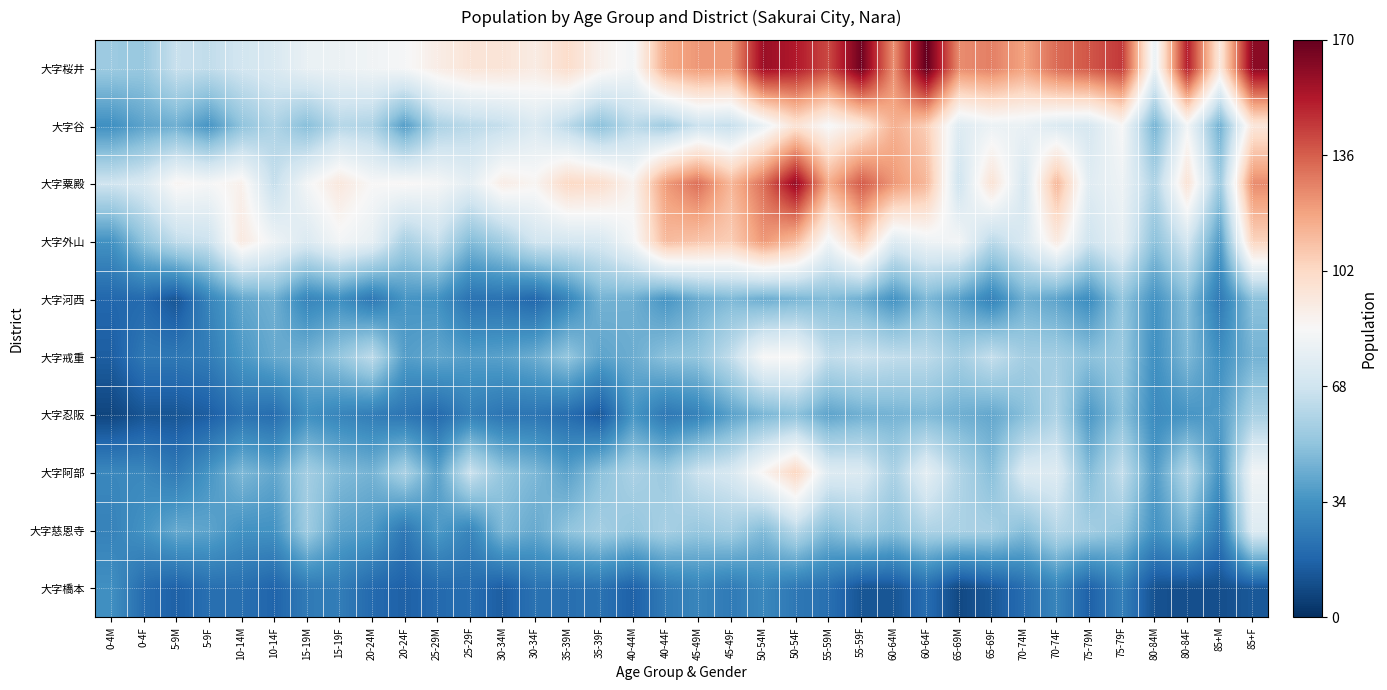

Reading left to right, list all the values displayed in this chart.

大字桜井: 0-4M=54	0-4F=53	5-9M=66	5-9F=64	10-14M=69	10-14F=72	15-19M=79	15-19F=80	20-24M=82	20-24F=84	25-29M=91	25-29F=96	30-34M=96	30-34F=92	35-39M=100	35-39F=89	40-44M=83	40-44F=117	45-49M=122	45-49F=121	50-54M=158	50-54F=153	55-59M=141	55-59F=168	60-64M=124	60-64F=171	65-69M=125	65-69F=128	70-74M=119	70-74F=133	75-79M=138	75-79F=145	80-84M=79	80-84F=152	85+M=94	85+F=162
大字谷: 0-4M=33	0-4F=40	5-9M=44	5-9F=35	10-14M=51	10-14F=59	15-19M=49	15-19F=61	20-24M=59	20-24F=38	25-29M=58	25-29F=62	30-34M=65	30-34F=73	35-39M=62	35-39F=50	40-44M=62	40-44F=55	45-49M=67	45-49F=65	50-54M=79	50-54F=97	55-59M=84	55-59F=94	60-64M=115	60-64F=106	65-69M=74	65-69F=80	70-74M=79	70-74F=73	75-79M=71	75-79F=85	80-84M=45	80-84F=83	85+M=44	85+F=95
大字粟殿: 0-4M=68	0-4F=72	5-9M=87	5-9F=84	10-14M=89	10-14F=65	15-19M=83	15-19F=94	20-24M=85	20-24F=86	25-29M=84	25-29F=77	30-34M=91	30-34F=87	35-39M=102	35-39F=100	40-44M=88	40-44F=121	45-49M=132	45-49F=113	50-54M=132	50-54F=160	55-59M=116	55-59F=137	60-64M=122	60-64F=113	65-69M=68	65-69F=97	70-74M=71	70-74F=113	75-79M=75	75-79F=81	80-84M=59	80-84F=97	85+M=54	85+F=125
大字外山: 0-4M=34	0-4F=51	5-9M=64	5-9F=67	10-14M=93	10-14F=81	15-19M=73	15-19F=83	20-24M=78	20-24F=57	25-29M=66	25-29F=48	30-34M=56	30-34F=69	35-39M=70	35-39F=71	40-44M=83	40-44F=112	45-49M=109	45-49F=106	50-54M=122	50-54F=112	55-59M=82	55-59F=106	60-64M=74	60-64F=81	65-69M=83	65-69F=62	70-74M=72	70-74F=93	75-79M=68	75-79F=78	80-84M=50	80-84F=70	85+M=37	85+F=104
大字河西: 0-4M=18	0-4F=19	5-9M=12	5-9F=29	10-14M=41	10-14F=44	15-19M=29	15-19F=33	20-24M=24	20-24F=35	25-29M=34	25-29F=22	30-34M=22	30-34F=18	35-39M=29	35-39F=45	40-44M=44	40-44F=35	45-49M=43	45-49F=47	50-54M=43	50-54F=46	55-59M=48	55-59F=44	60-64M=34	60-64F=47	65-69M=39	65-69F=28	70-74M=44	70-74F=40	75-79M=32	75-79F=52	80-84M=34	80-84F=49	85+M=25	85+F=50
大字戒重: 0-4M=15	0-4F=24	5-9M=24	5-9F=26	10-14M=36	10-14F=42	15-19M=45	15-19F=52	20-24M=63	20-24F=38	25-29M=41	25-29F=38	30-34M=39	30-34F=43	35-39M=52	35-39F=40	40-44M=43	40-44F=50	45-49M=52	45-49F=64	50-54M=85	50-54F=85	55-59M=64	55-59F=67	60-64M=64	60-64F=63	65-69M=56	65-69F=65	70-74M=56	70-74F=56	75-79M=50	75-79F=54	80-84M=33	80-84F=47	85+M=33	85+F=45
大字忍阪: 0-4M=7	0-4F=12	5-9M=12	5-9F=15	10-14M=22	10-14F=20	15-19M=33	15-19F=29	20-24M=26	20-24F=23	25-29M=19	25-29F=27	30-34M=23	30-34F=23	35-39M=20	35-39F=13	40-44M=35	40-44F=24	45-49M=28	45-49F=39	50-54M=46	50-54F=50	55-59M=40	55-59F=44	60-64M=45	60-64F=47	65-69M=44	65-69F=41	70-74M=49	70-74F=59	75-79M=36	75-79F=50	80-84M=31	80-84F=35	85+M=37	85+F=57
大字阿部: 0-4M=30	0-4F=30	5-9M=25	5-9F=35	10-14M=47	10-14F=41	15-19M=56	15-19F=48	20-24M=45	20-24F=58	25-29M=39	25-29F=67	30-34M=52	30-34F=47	35-39M=39	35-39F=50	40-44M=58	40-44F=54	45-49M=67	45-49F=71	50-54M=87	50-54F=103	55-59M=74	55-59F=73	60-64M=58	60-64F=77	65-69M=60	65-69F=49	70-74M=73	70-74F=74	75-79M=48	75-79F=65	80-84M=37	80-84F=61	85+M=34	85+F=82
大字慈恩寺: 0-4M=28	0-4F=34	5-9M=42	5-9F=40	10-14M=34	10-14F=34	15-19M=55	15-19F=40	20-24M=37	20-24F=24	25-29M=37	25-29F=29	30-34M=47	30-34F=42	35-39M=51	35-39F=56	40-44M=52	40-44F=57	45-49M=53	45-49F=56	50-54M=48	50-54F=62	55-59M=48	55-59F=55	60-64M=50	60-64F=59	65-69M=58	65-69F=57	70-74M=49	70-74F=61	75-79M=56	75-79F=52	80-84M=34	80-84F=45	85+M=25	85+F=74
大字橋本: 0-4M=33	0-4F=20	5-9M=16	5-9F=21	10-14M=21	10-14F=17	15-19M=25	15-19F=26	20-24M=19	20-24F=16	25-29M=19	25-29F=20	30-34M=15	30-34F=22	35-39M=21	35-39F=22	40-44M=16	40-44F=25	45-49M=29	45-49F=25	50-54M=30	50-54F=24	55-59M=21	55-59F=12	60-64M=12	60-64F=20	65-69M=8	65-69F=13	70-74M=20	70-74F=29	75-79M=16	75-79F=27	80-84M=11	80-84F=10	85+M=10	85+F=13